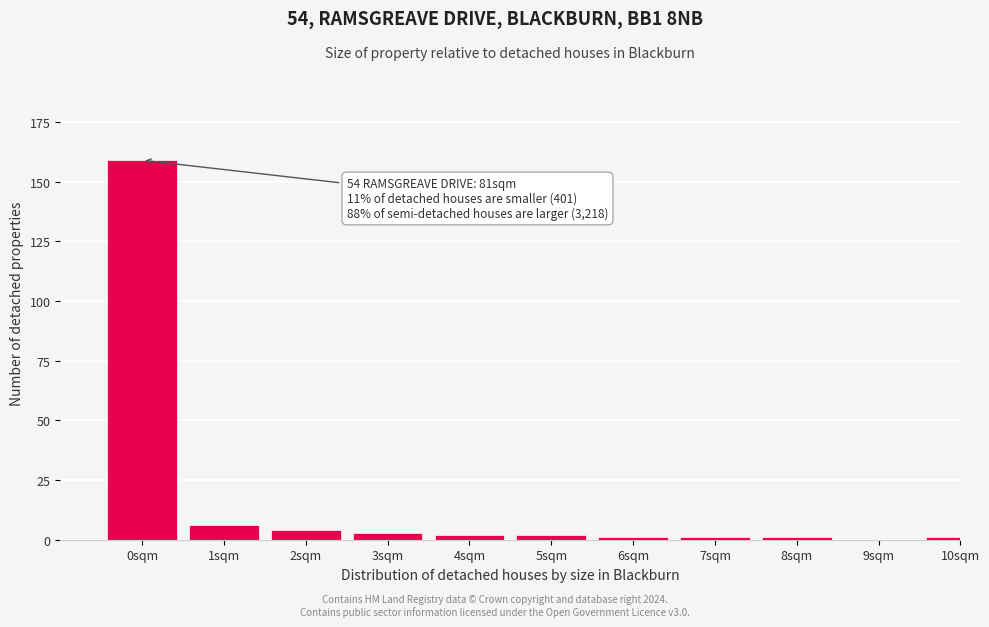

Reading left to right, transcribe all the data shown in this chart.

0sqm=159	1sqm=6	2sqm=4	3sqm=3	4sqm=2	5sqm=2	6sqm=1	7sqm=1	8sqm=1	9sqm=0	10sqm=1